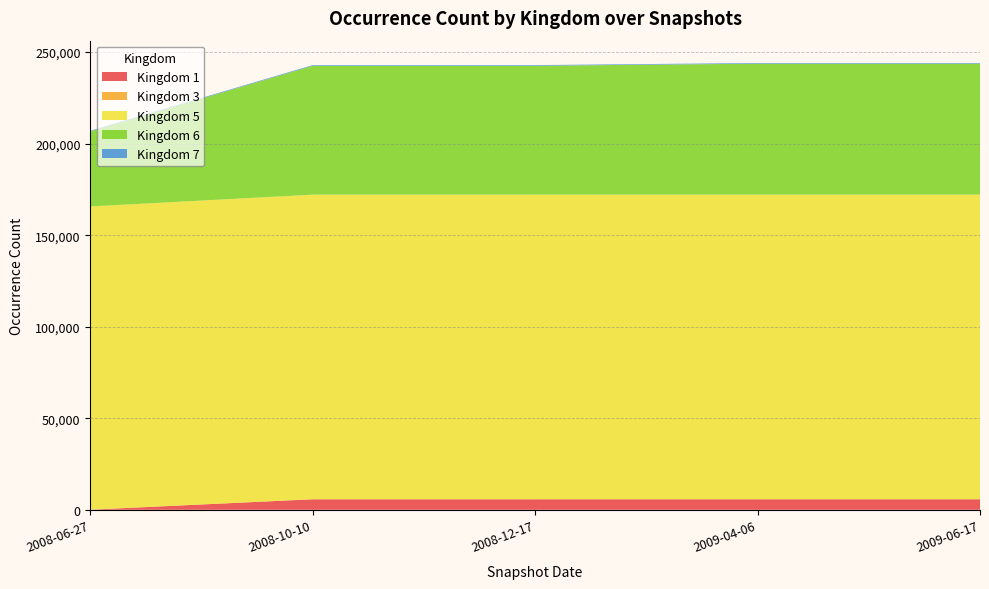

Reading right to left, transcribe all the data shown in this chart.

1: 2009-06-17=5769	2009-04-06=5769	2008-12-17=5766	2008-10-10=5766	2008-06-27=65
3: 2009-06-17=1	2009-04-06=1	2008-12-17=1	2008-10-10=1	2008-06-27=1
5: 2009-06-17=166374	2009-04-06=166374	2008-12-17=166369	2008-10-10=166369	2008-06-27=165624
6: 2009-06-17=71542	2009-04-06=71542	2008-12-17=70413	2008-10-10=70413	2008-06-27=40977
7: 2009-06-17=364	2009-04-06=364	2008-12-17=364	2008-10-10=364	2008-06-27=364